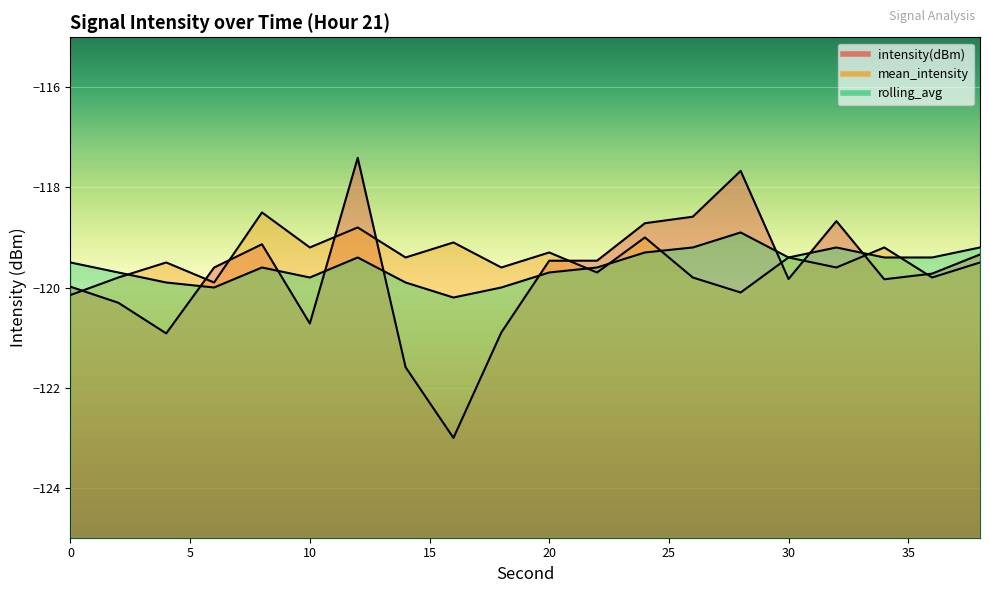

Which has a higher value, 4 or 14?

4